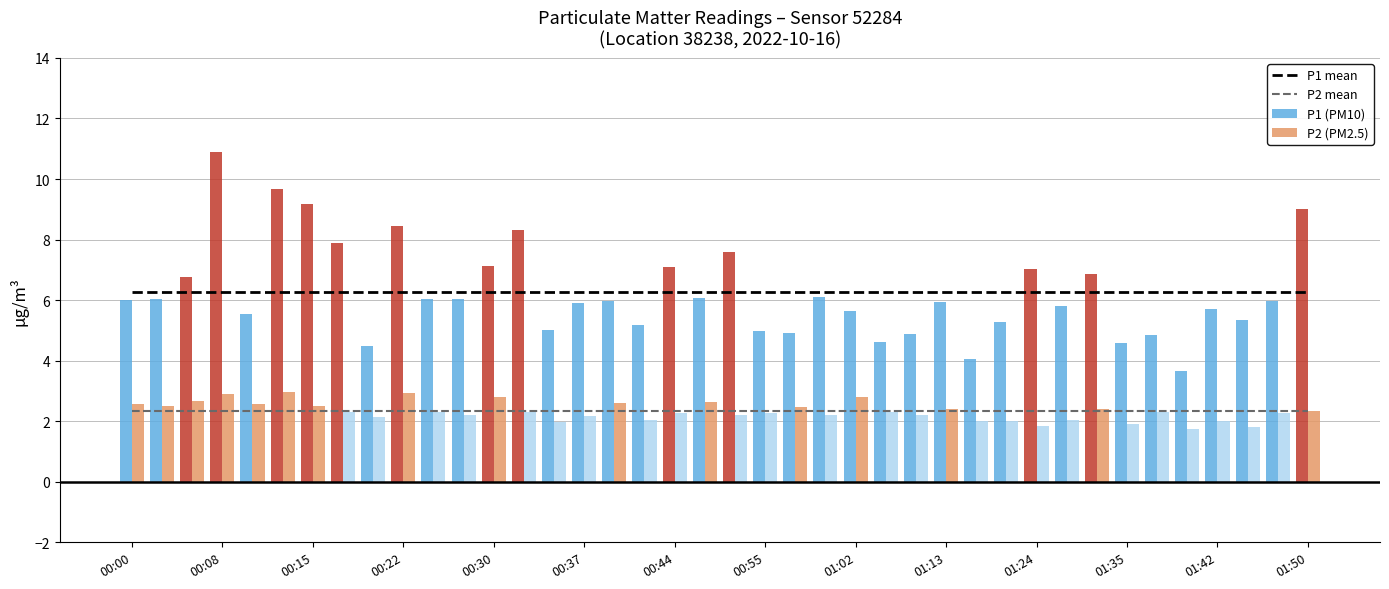

What is the minimum value for P2 mean?

2.3